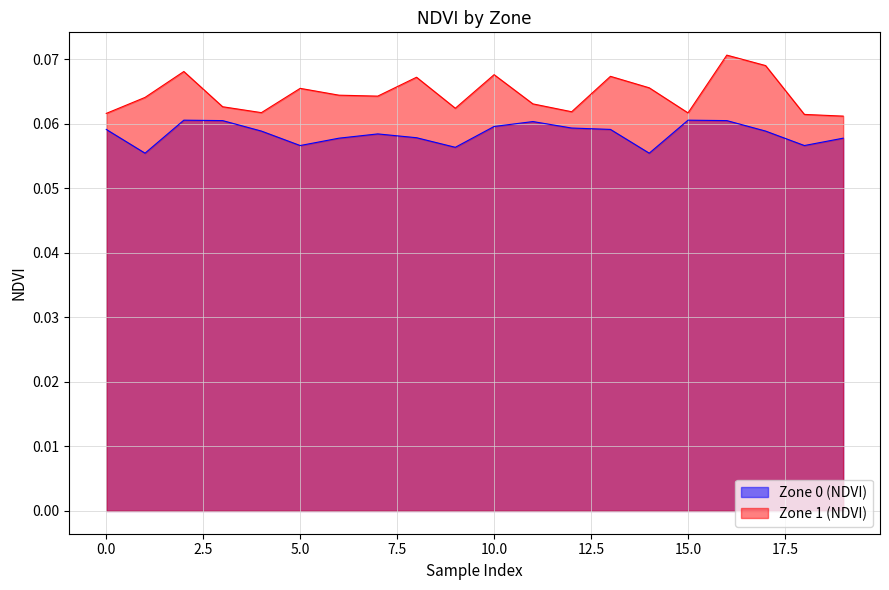

What is the greatest value displayed?

0.1